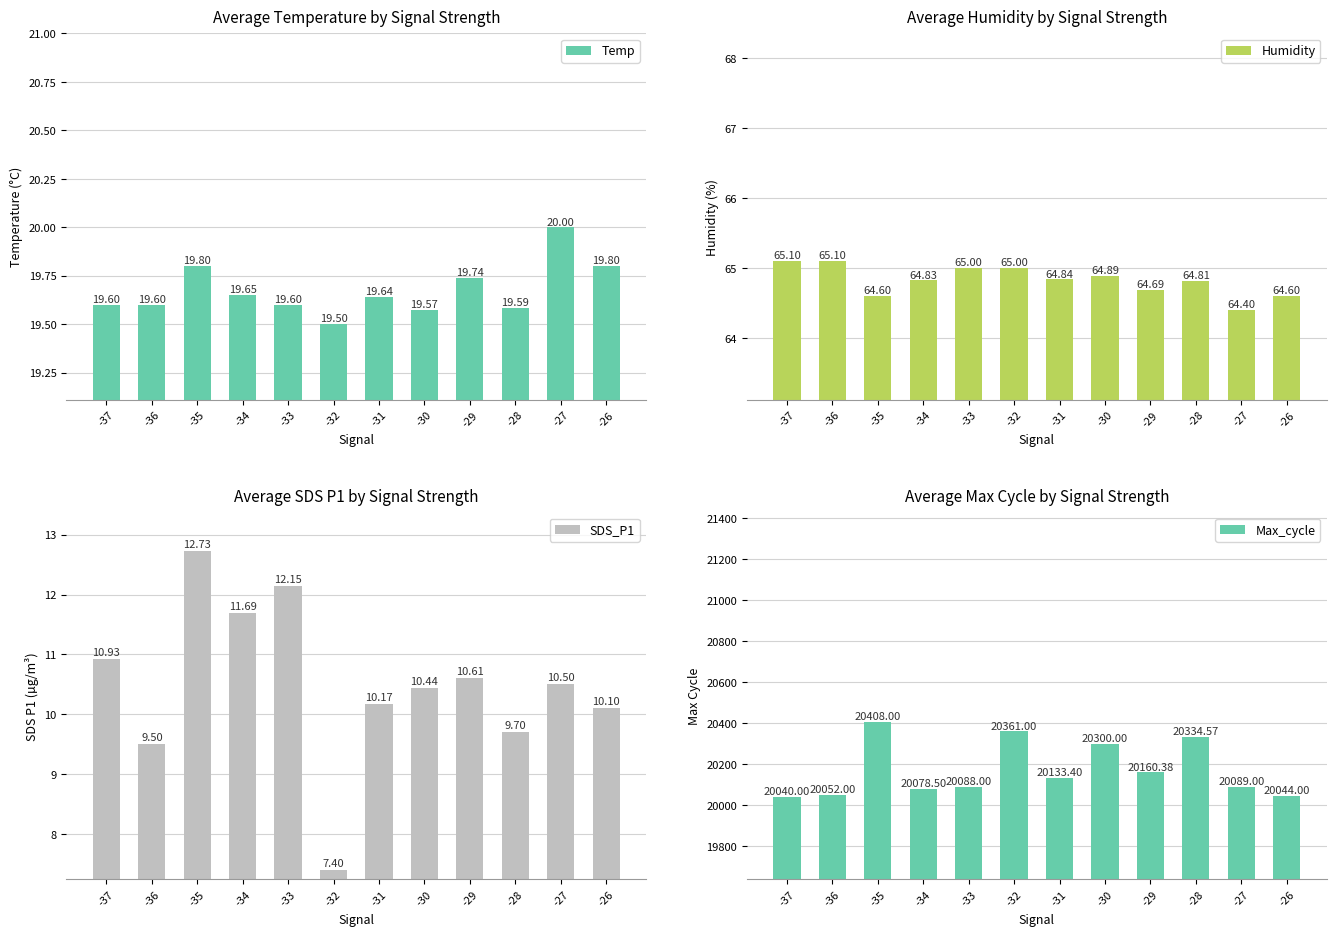

Which category has the lowest value in the Temp series?

-32